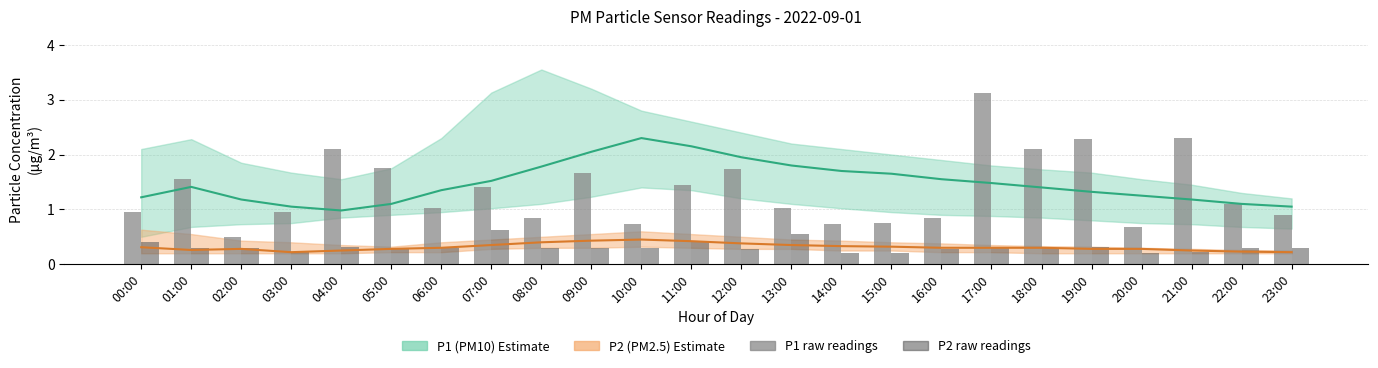

At which label does P1 raw reach its minimum?

02:00